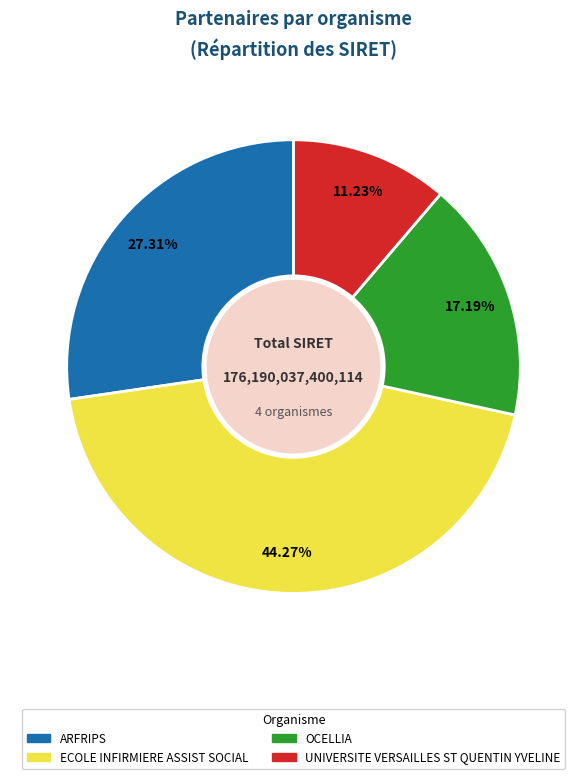

What is the largest slice in the pie chart?

ECOLE INFIRMIERE ASSIST SOCIAL